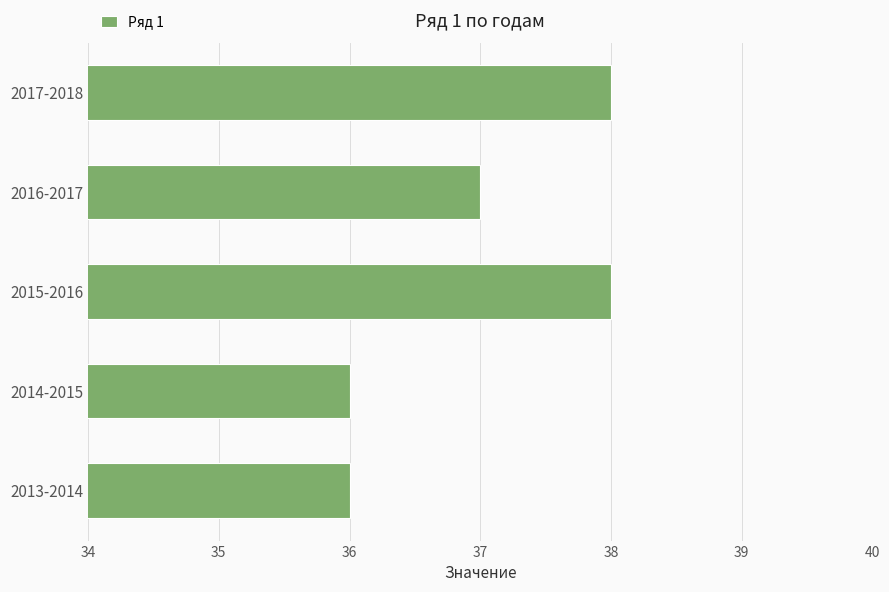

What is the minimum value shown in the chart?

36